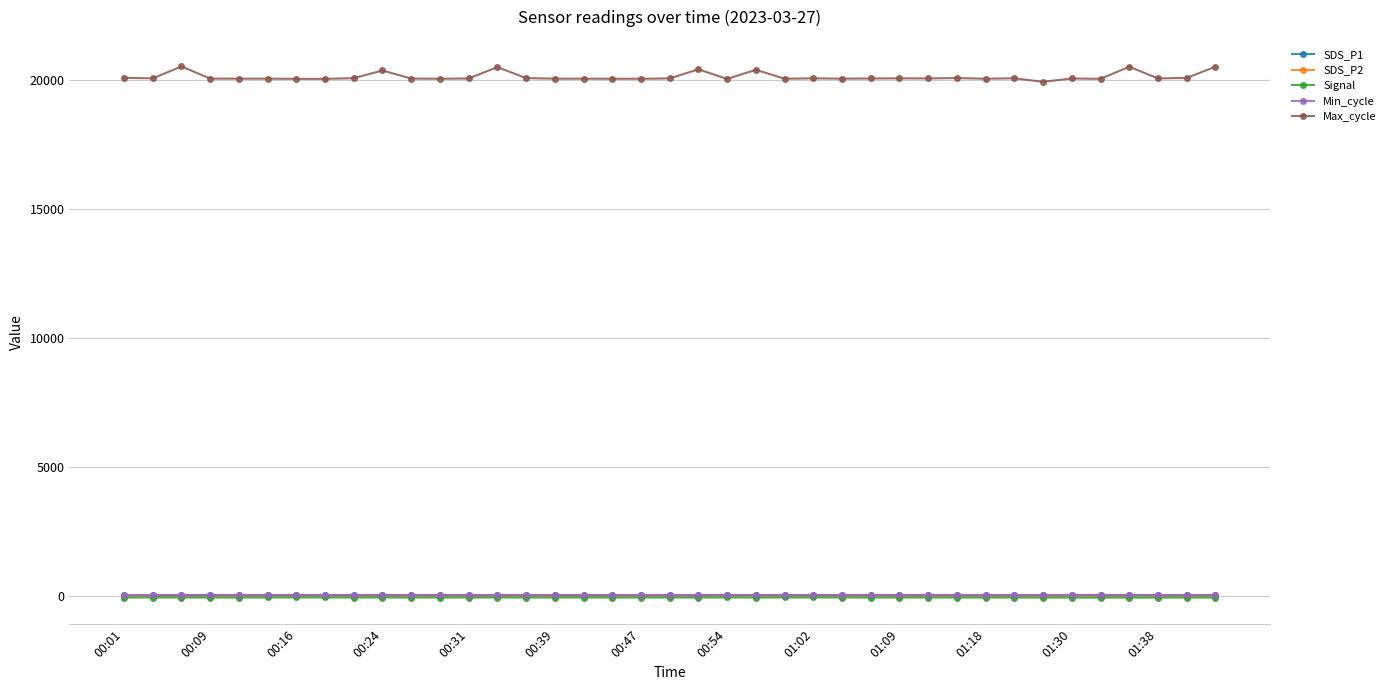

Which series has the largest range (max minus min)?

Max_cycle